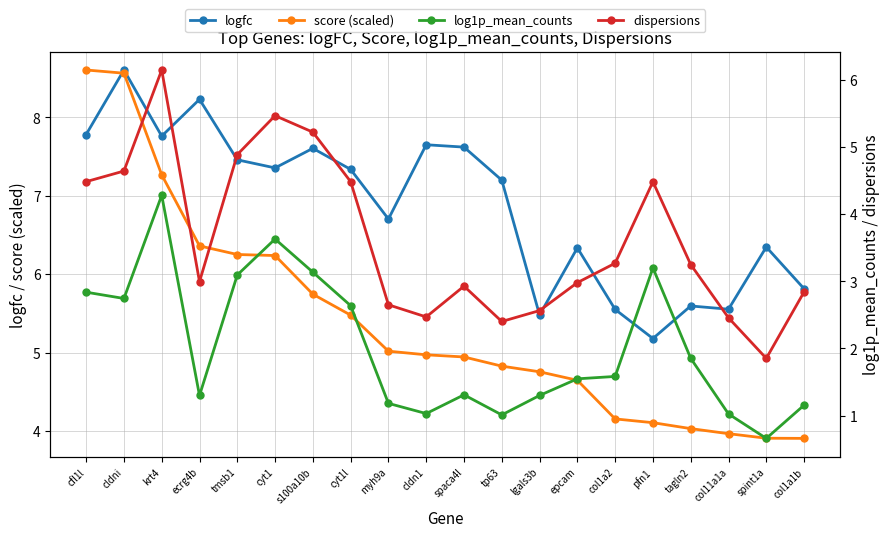

What is the minimum value for score (scaled)?

3.9